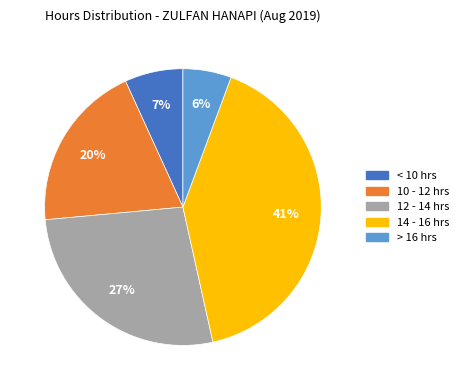

Is there any slice that represents more than half of the pie?

No